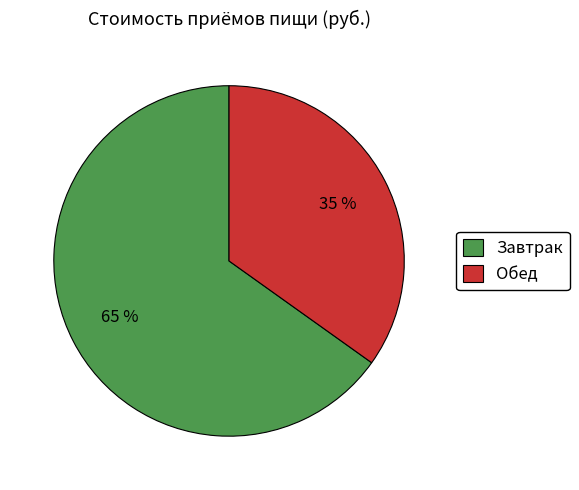

Which category has the biggest portion of the pie?

Завтрак